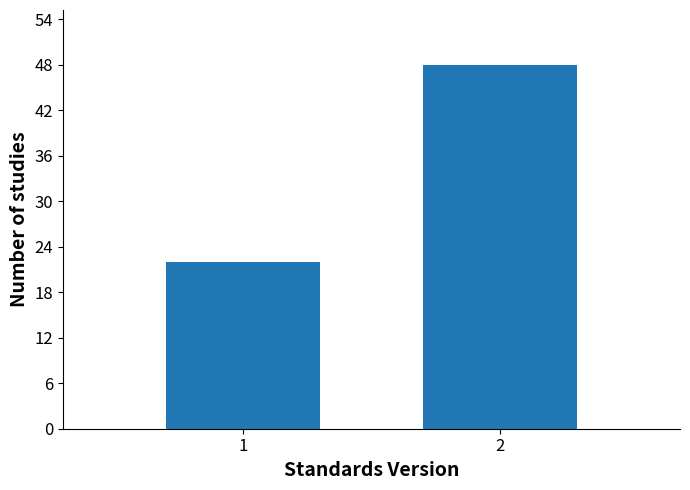

Reading left to right, transcribe all the data shown in this chart.

22	48